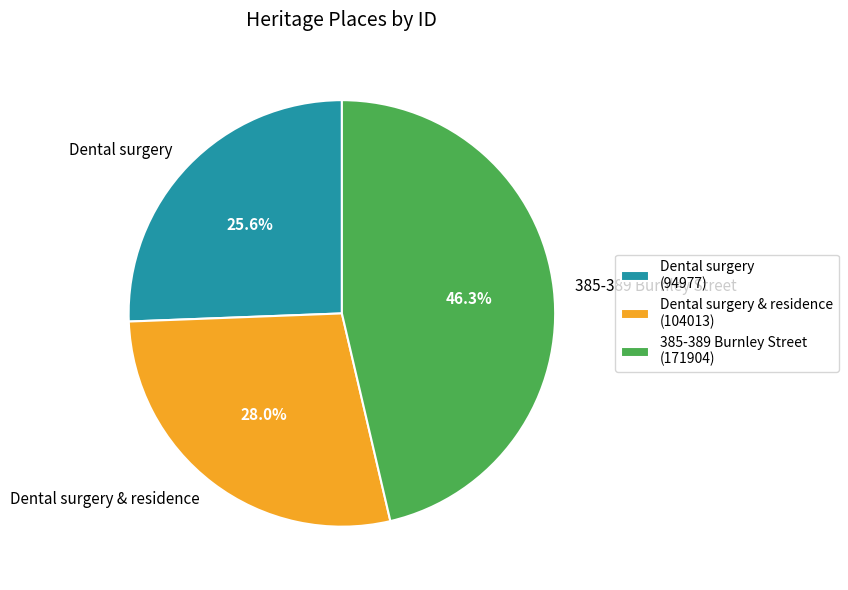

Which has a higher value, Dental surgery or 385-389 Burnley Street?

385-389 Burnley Street